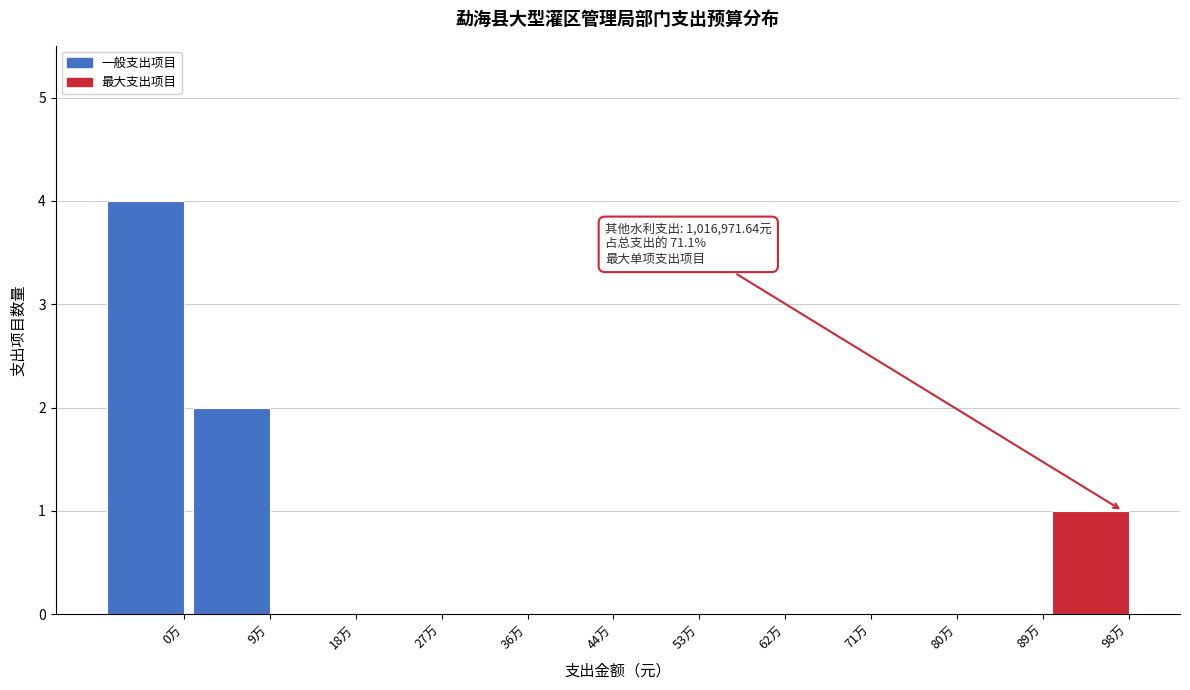

Reading right to left, list all the values displayed in this chart.

98万=1	89万=0	80万=0	71万=0	62万=0	53万=0	44万=0	36万=0	27万=0	18万=0	9万=2	0万=4